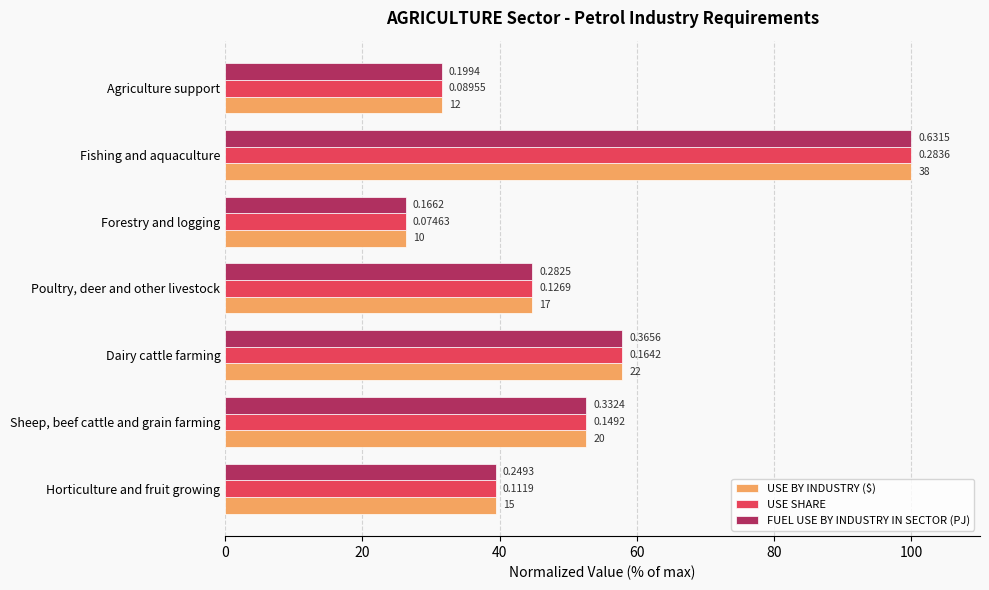

What are all the series names shown in the legend?

USE BY INDUSTRY ($), USE SHARE, FUEL USE BY INDUSTRY IN SECTOR (PJ)